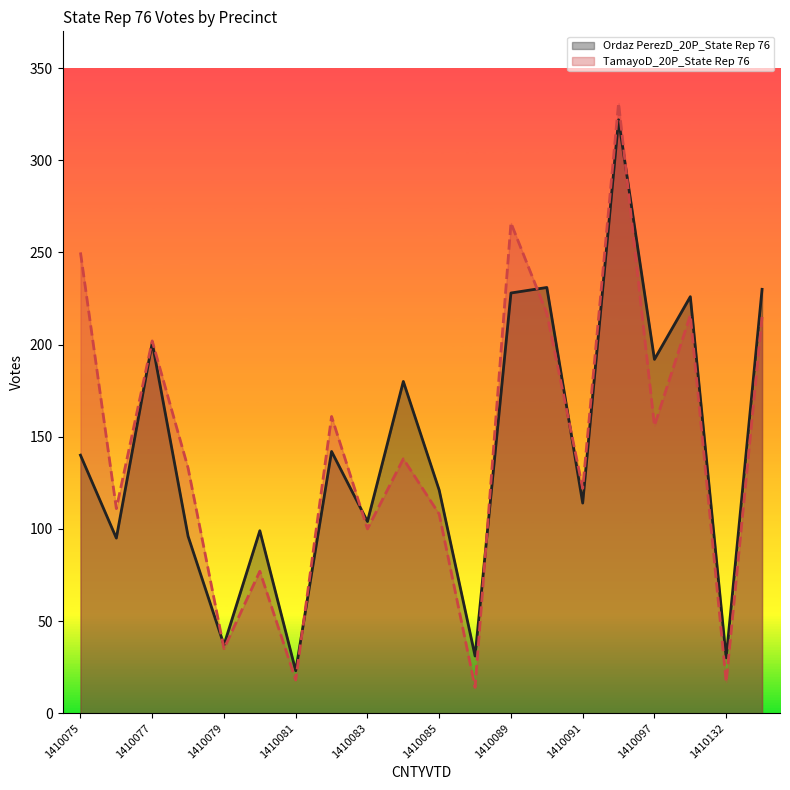

How many lines are shown in the chart?

2